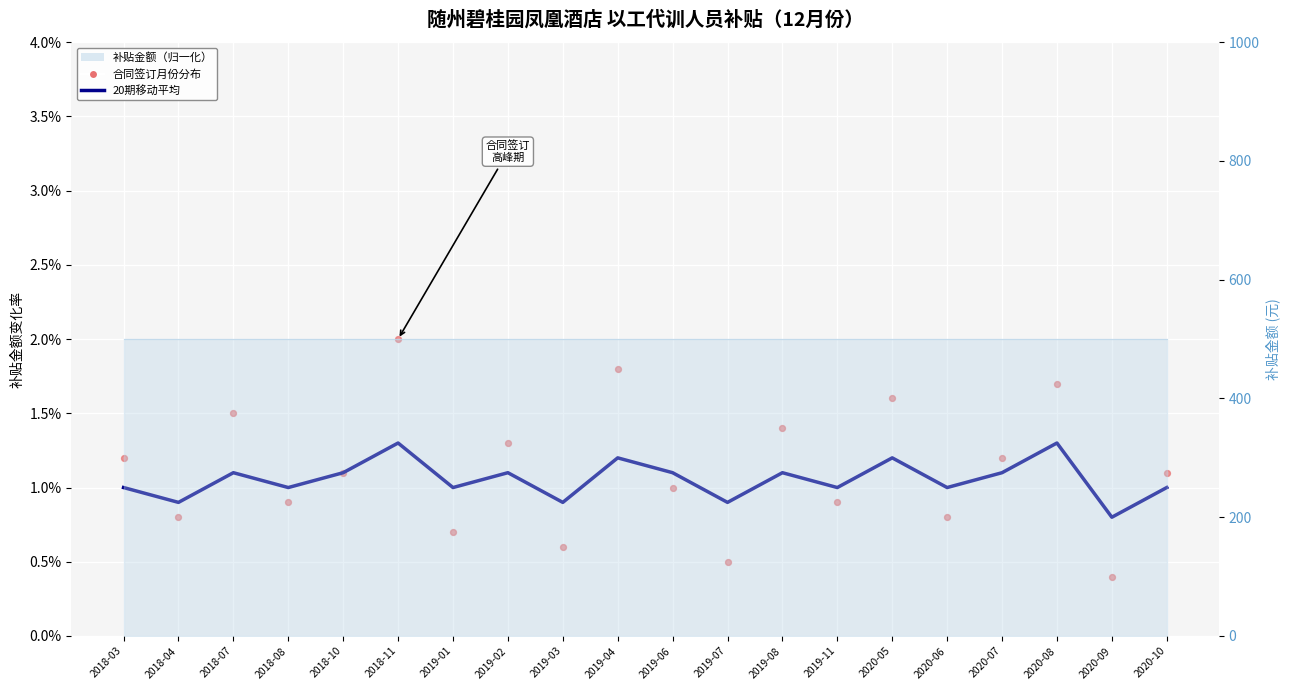

At how many categories does at least one series exceed 1?

12